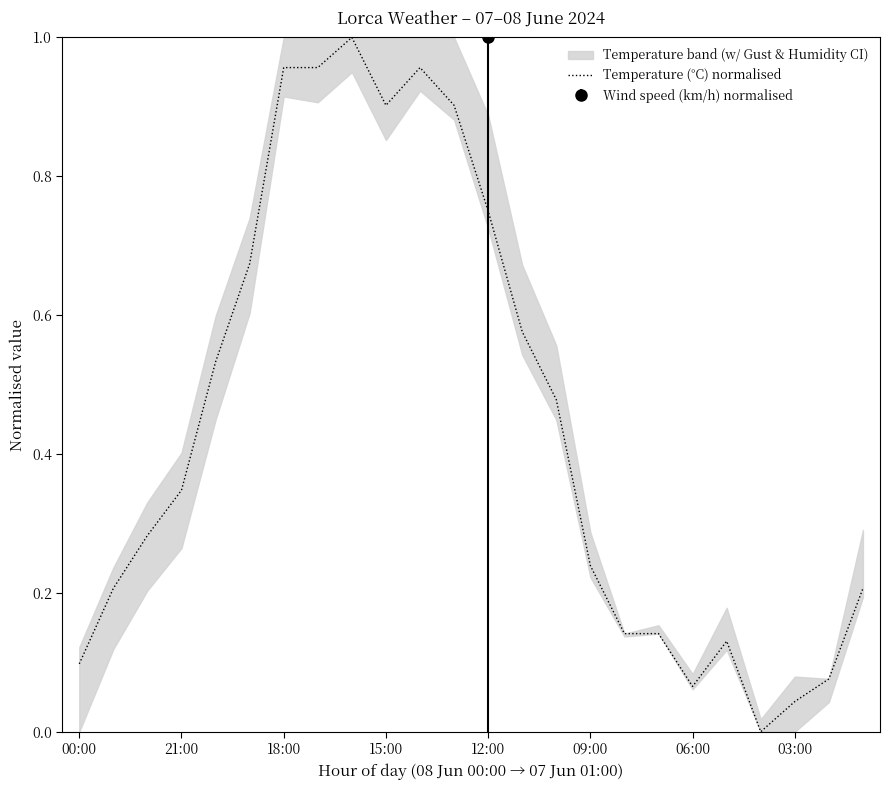

What is the difference between the second highest and second lowest values?

0.9